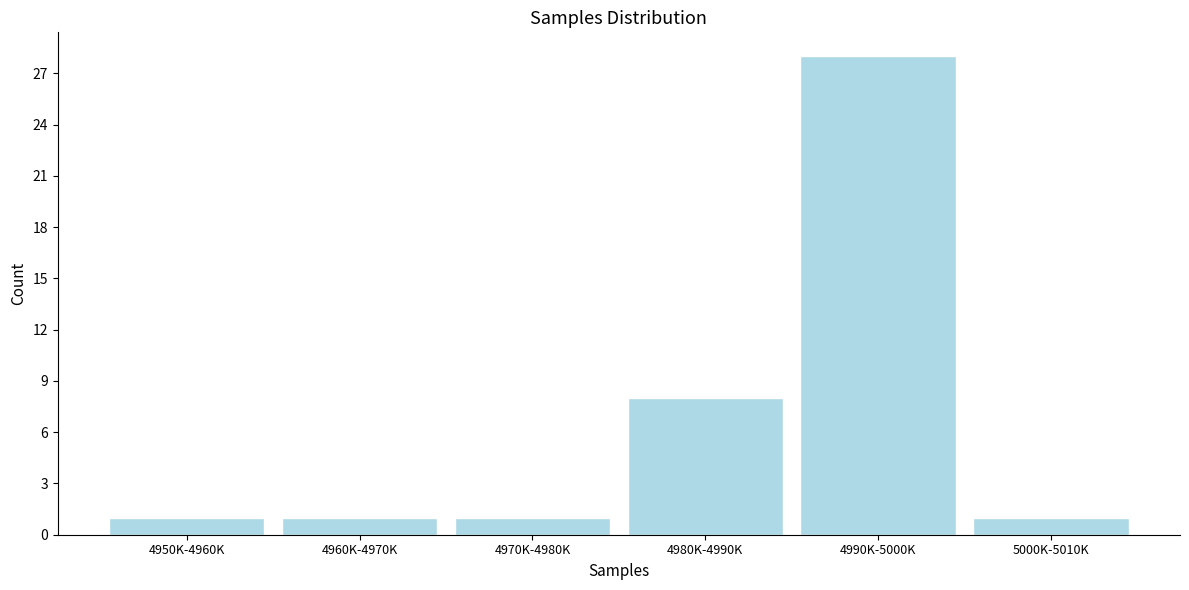

Reading right to left, extract all data points from this chart.

1	28	8	1	1	1